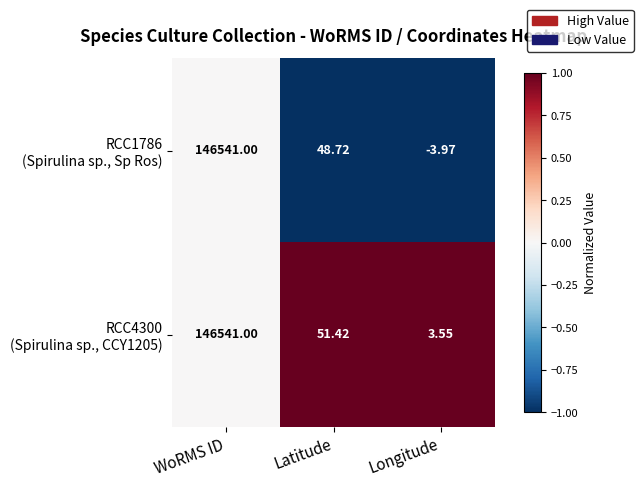

Which category has the lowest value across all series?

Longitude